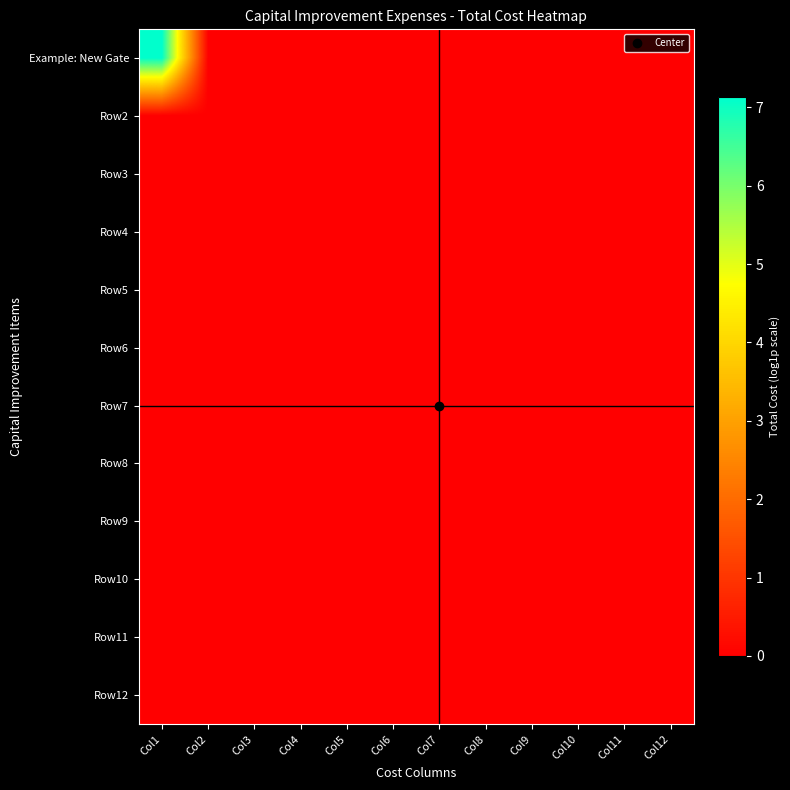

Rank the series by their maximum value, from highest to lowest.

Example: New Gate, Row2, Row3, Row4, Row5, Row6, Row7, Row8, Row9, Row10, Row11, Row12